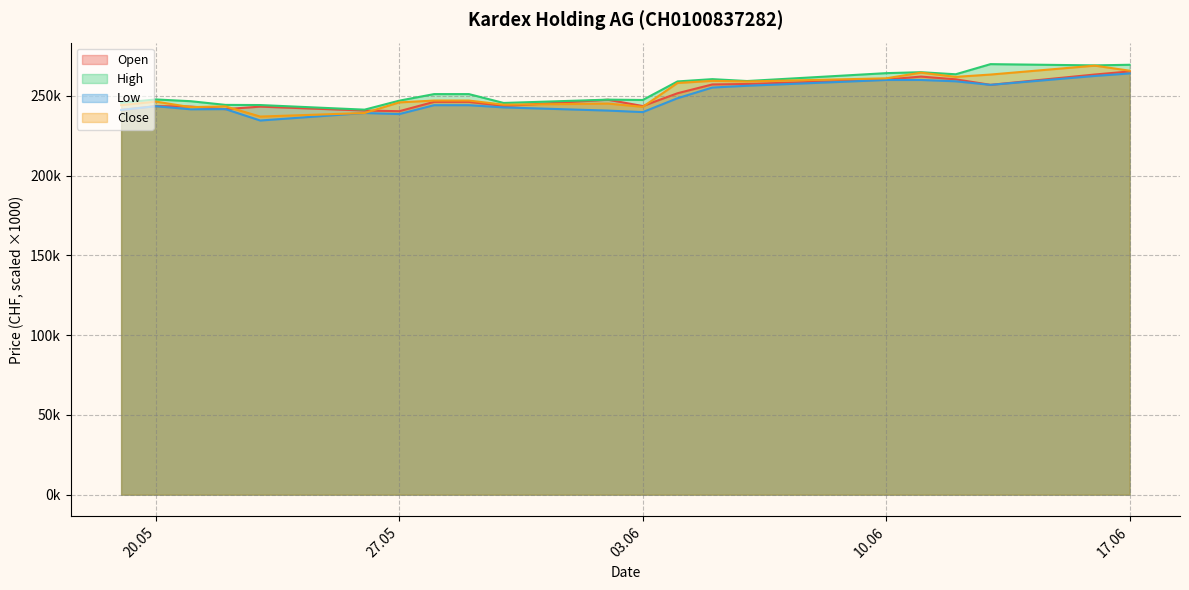

True or false: High has more than 1 points higher than both neighbors.

True